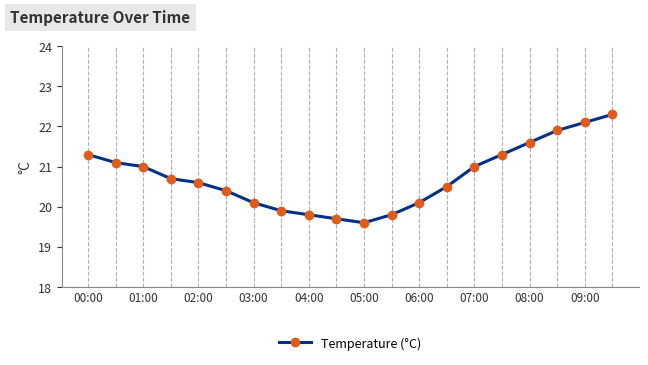

What is the maximum value shown in the chart?

22.3